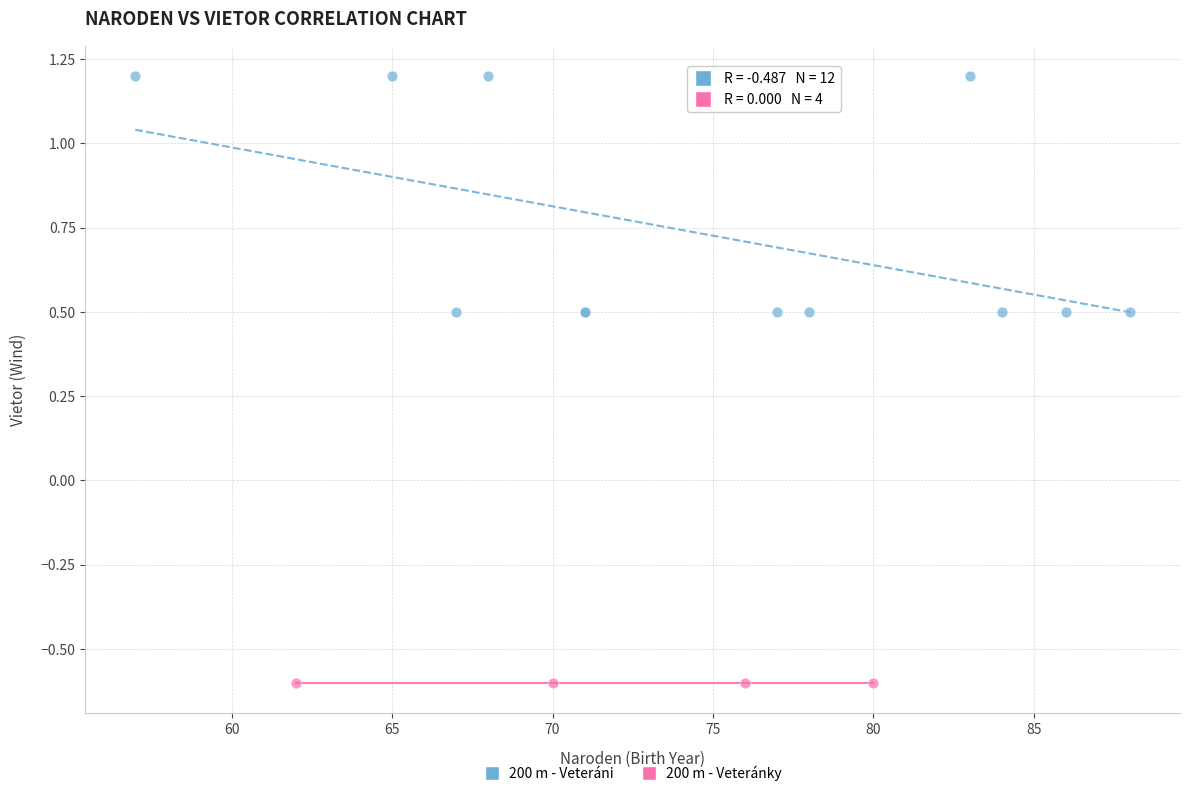

Which series reaches the maximum Y coordinate?

200 m - Veteráni